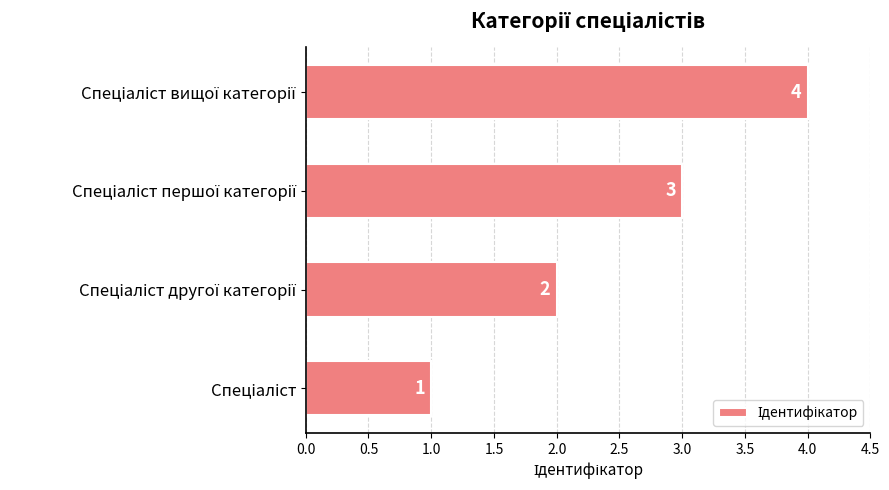

How many values are between 2 and 4?

3